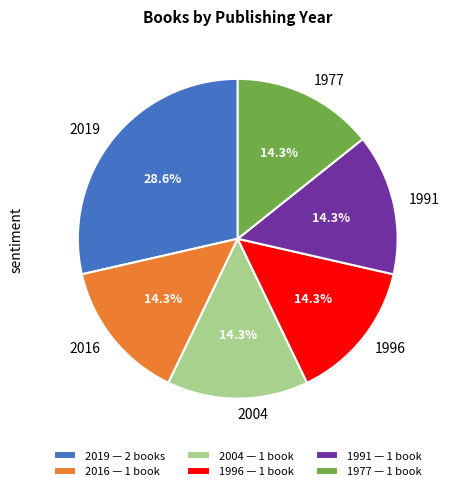

What is the ratio of the value at 1996 to the value at 2016?

1.0